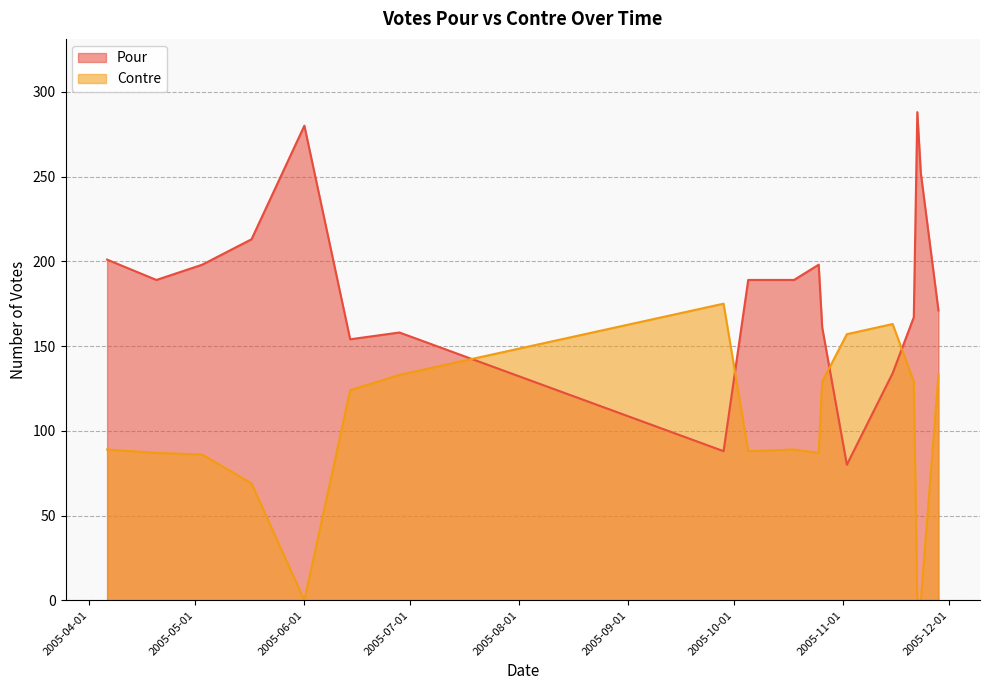

Where is Contre nearest to the value 87?

2005-04-20